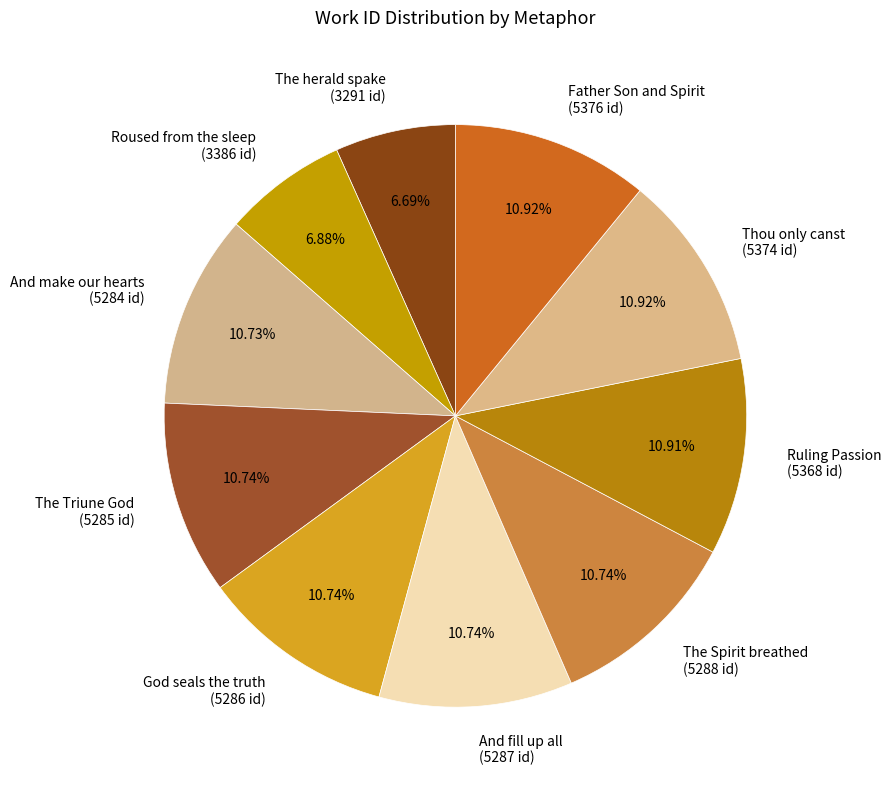

Does The herald spake account for over 50% of the chart?

No